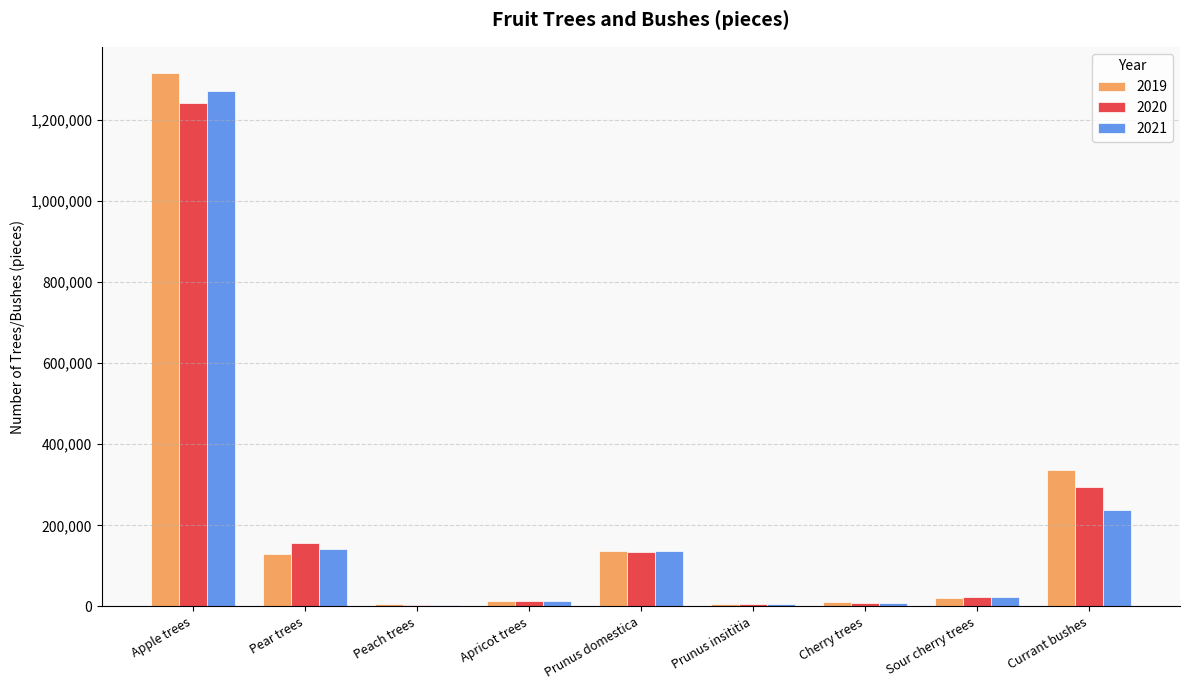

What is the greatest value displayed?

1314500